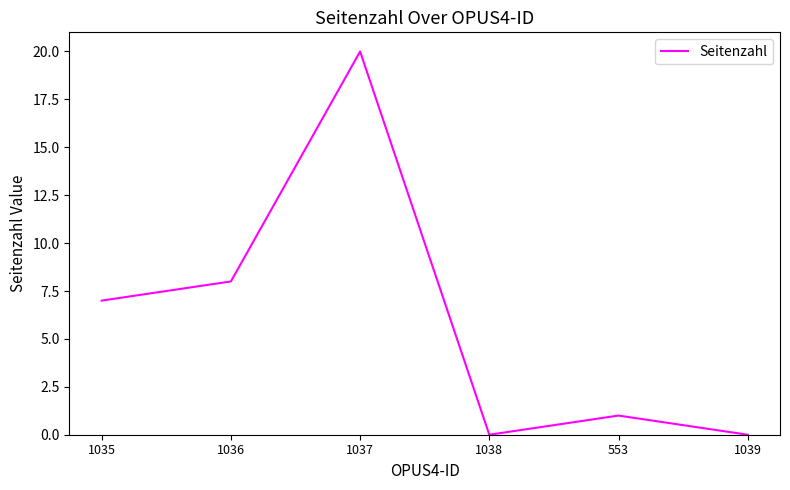

What is the difference between the values at 1036 and 1039?

8